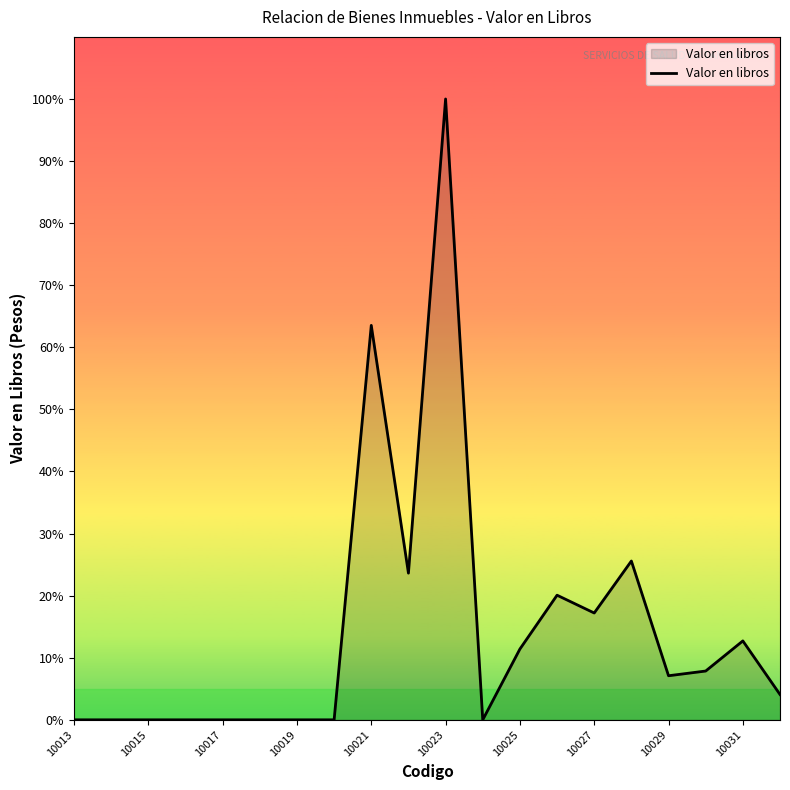

What is the greatest value displayed?

100.0